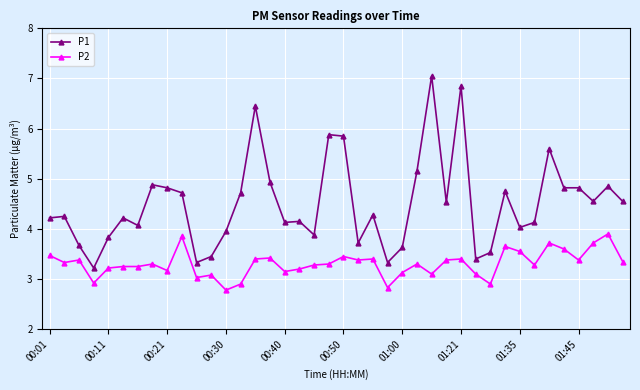

True or false: P2 has more than 0 interior local peaks.

True